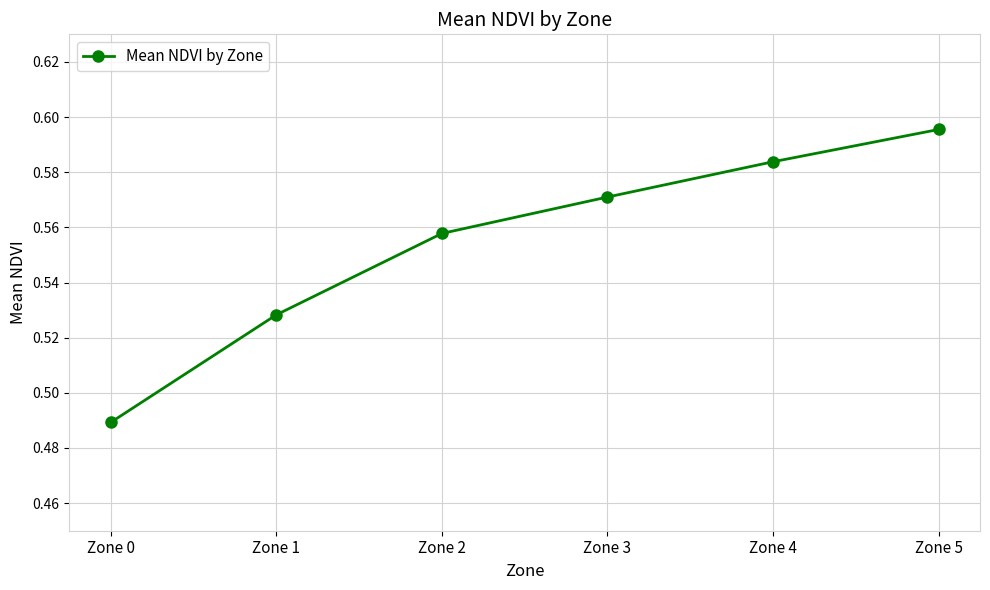

Where is the data nearest to the value 0?

Zone 0